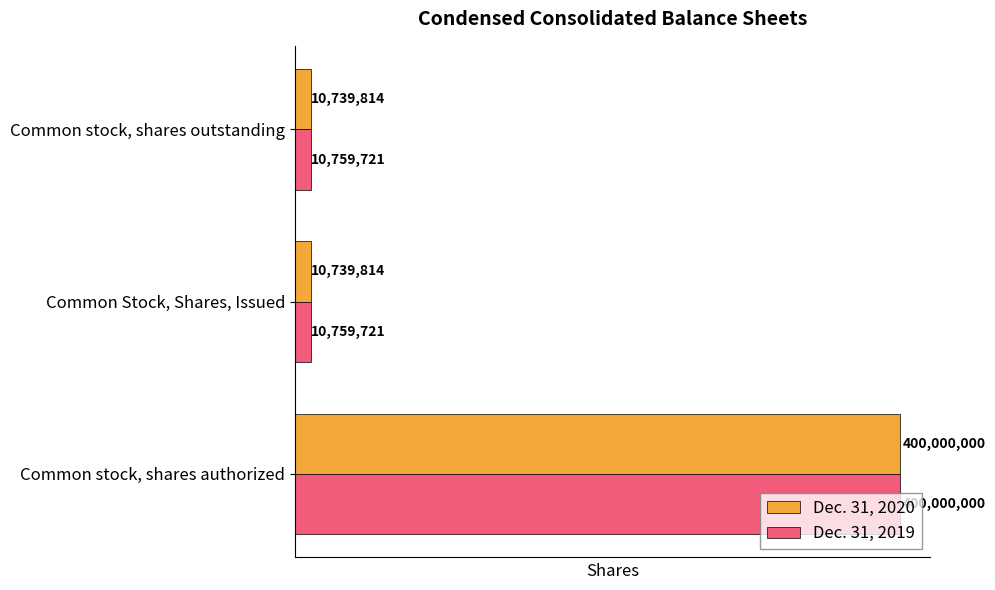

Which series has the largest total across all categories?

Dec. 31, 2019